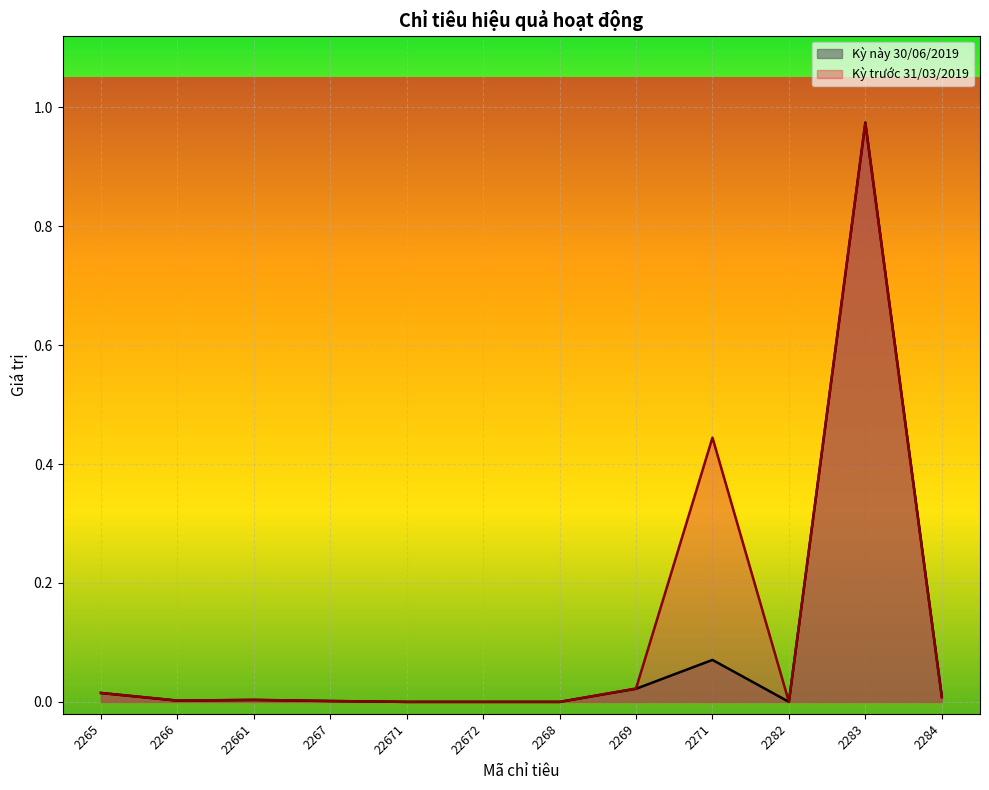

Which series ends up on top after the final intersection of Kỳ này 30/06/2019 and Kỳ trước 31/03/2019?

Kỳ trước 31/03/2019